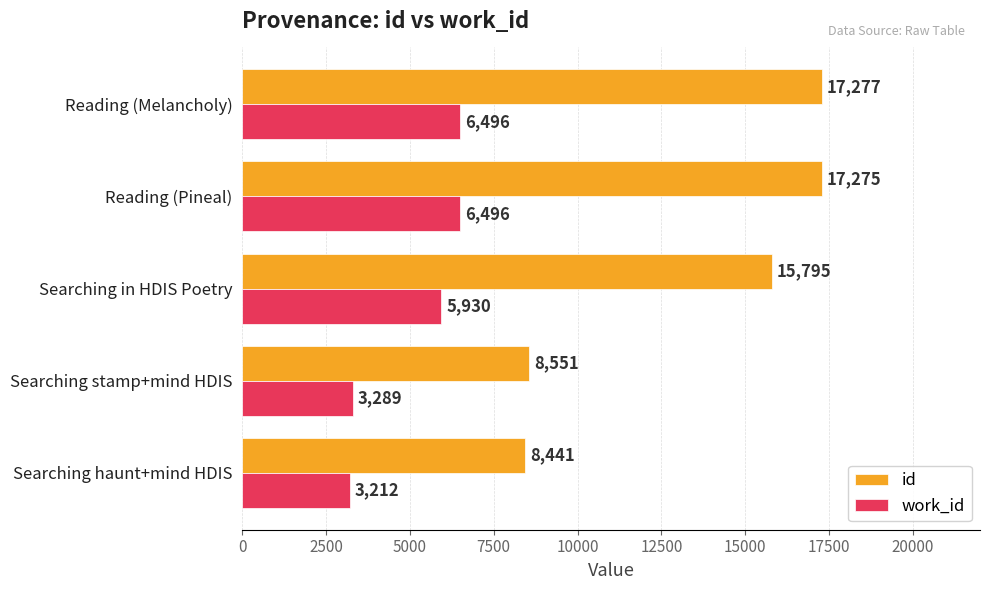

How many data points in id are less than 15795?

2